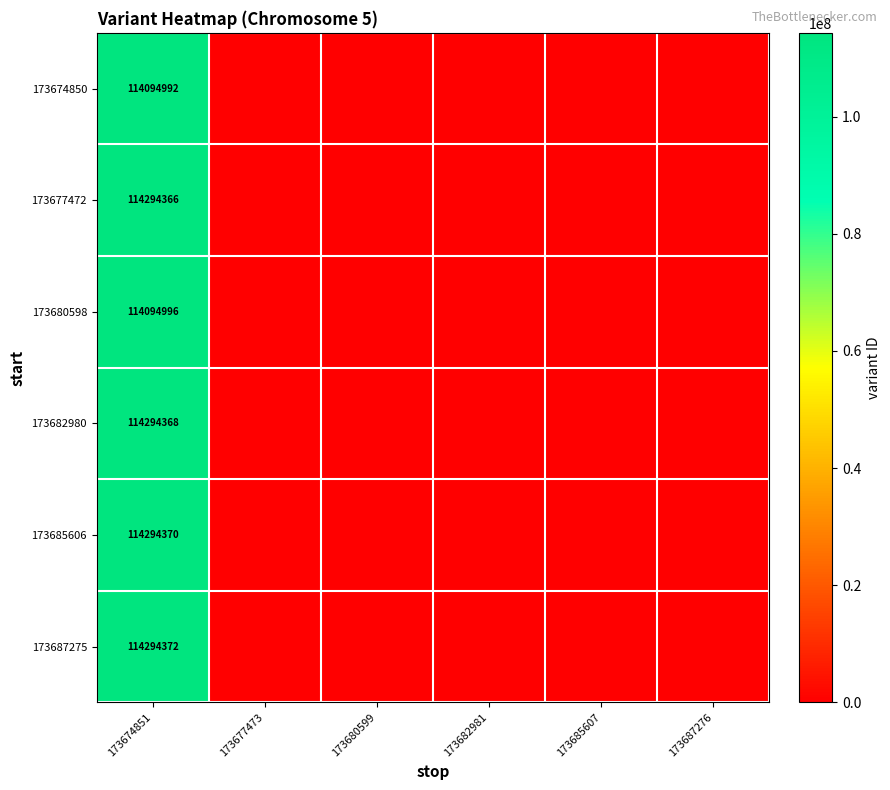

True or false: 173687275 has a value of 66844179 at 173674851.

False